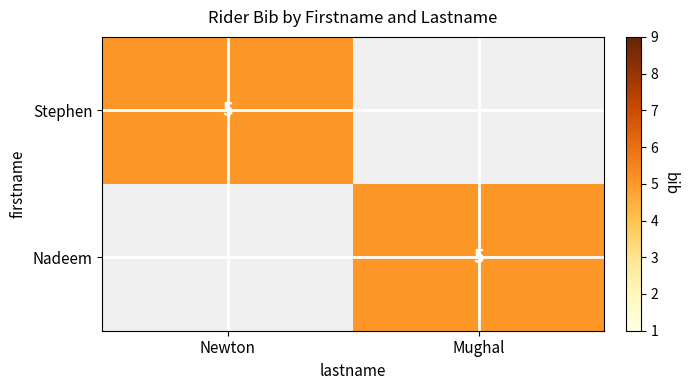

Which series has the largest range (max minus min)?

Stephen